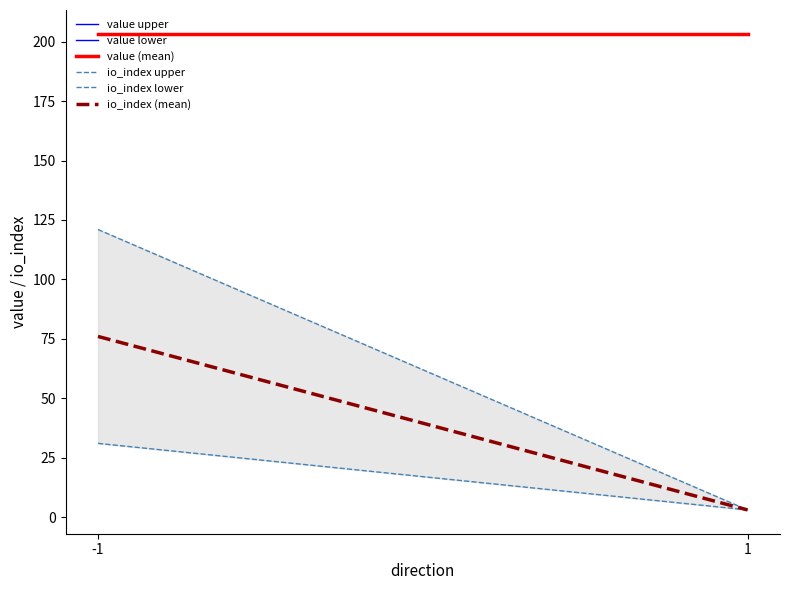

Rank the series by their maximum value, from lowest to highest.

io_index lower, io_index (mean), io_index upper, value lower, value (mean), value upper